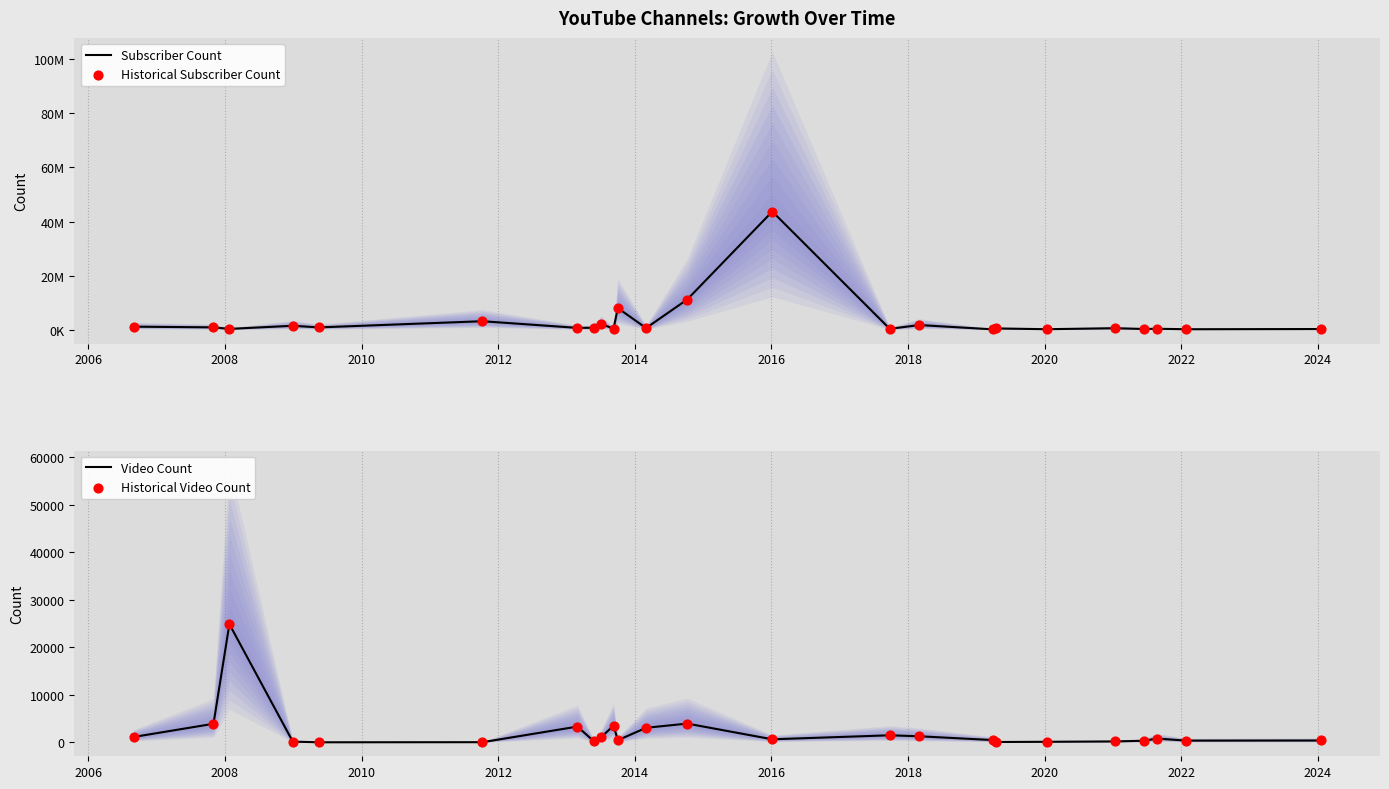

Which series reaches the maximum Y coordinate?

Subscriber Count